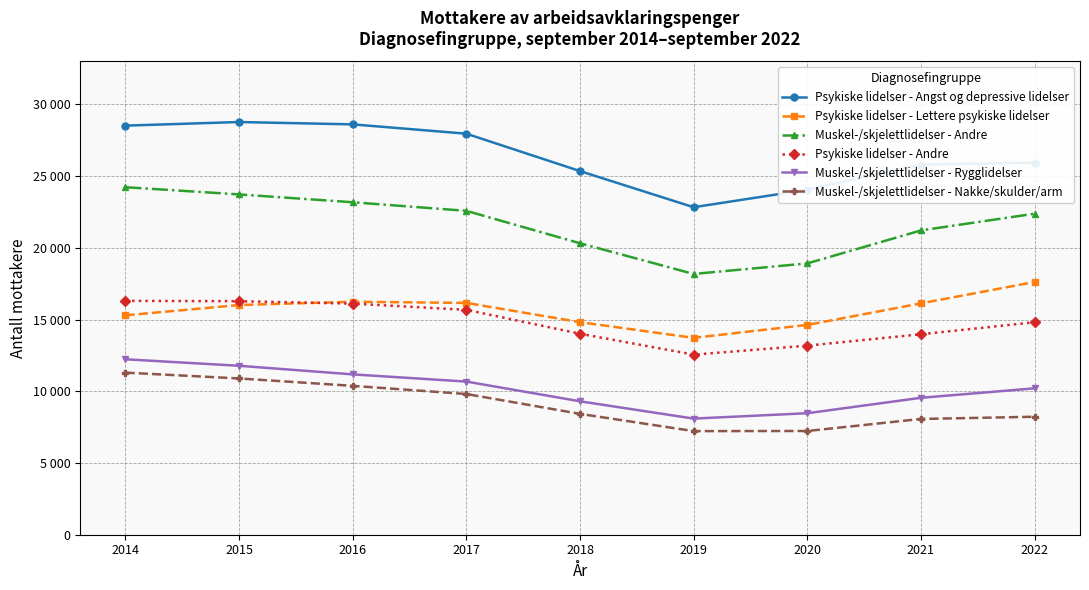

What is the value of the Muskel-/skjelettlidelser - Nakke/skulder/arm point at the 8th from the left?

8072